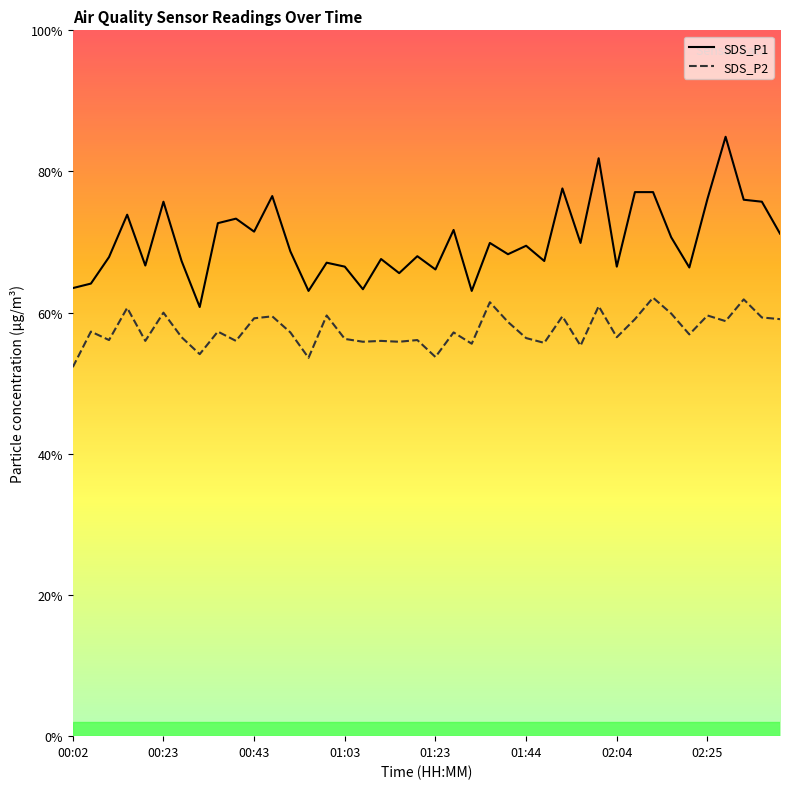

How many lines are shown in the chart?

2